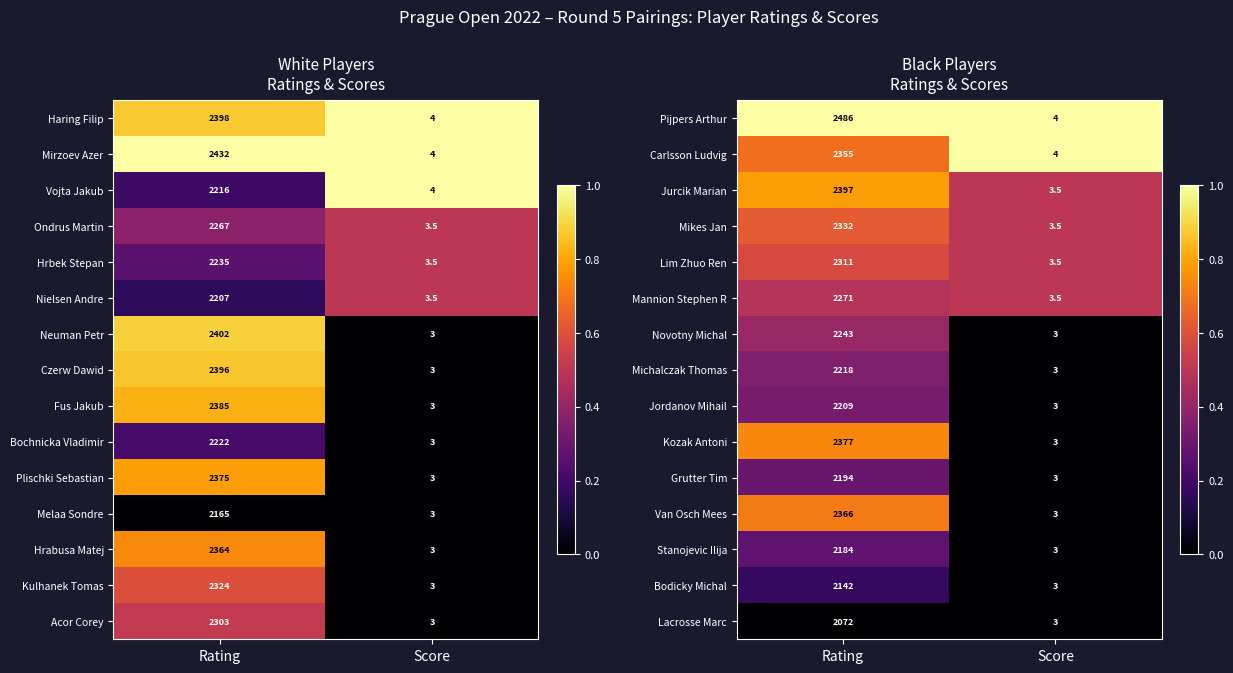

Is the value of Mikes Jan at Rating greater than the value of Stanojevic Ilija at Score?

Yes